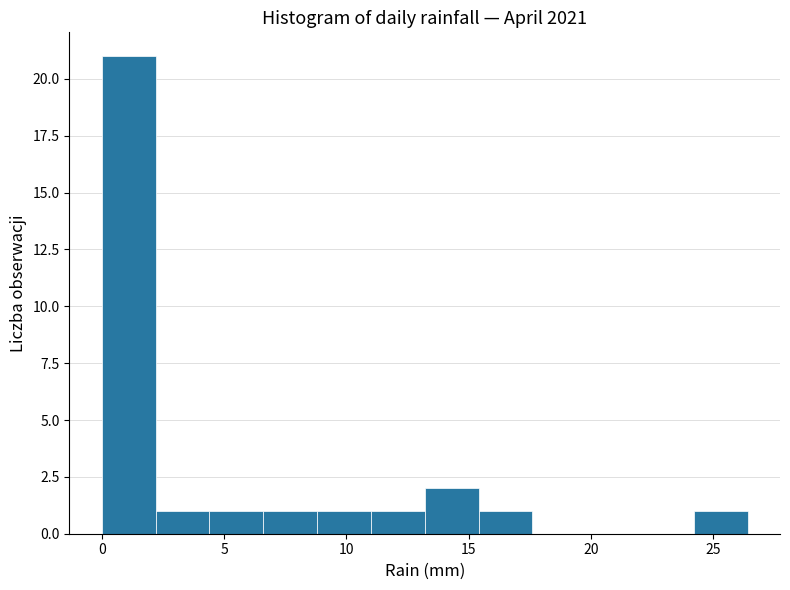

Reading left to right, transcribe this chart: for each bar, give the range it covers on the x-axis and its height. Neither the bar edges nor the heights are printed on the chart, so give them approximately, as read against the axes.

0.0 to 2.2: 21
2.2 to 4.4: 1
4.4 to 6.6: 1
6.6 to 8.8: 1
8.8 to 11.0: 1
11.0 to 13.2: 1
13.2 to 15.4: 2
15.4 to 17.6: 1
17.6 to 19.8: 0
19.8 to 22.0: 0
22.0 to 24.2: 0
24.2 to 26.4: 1